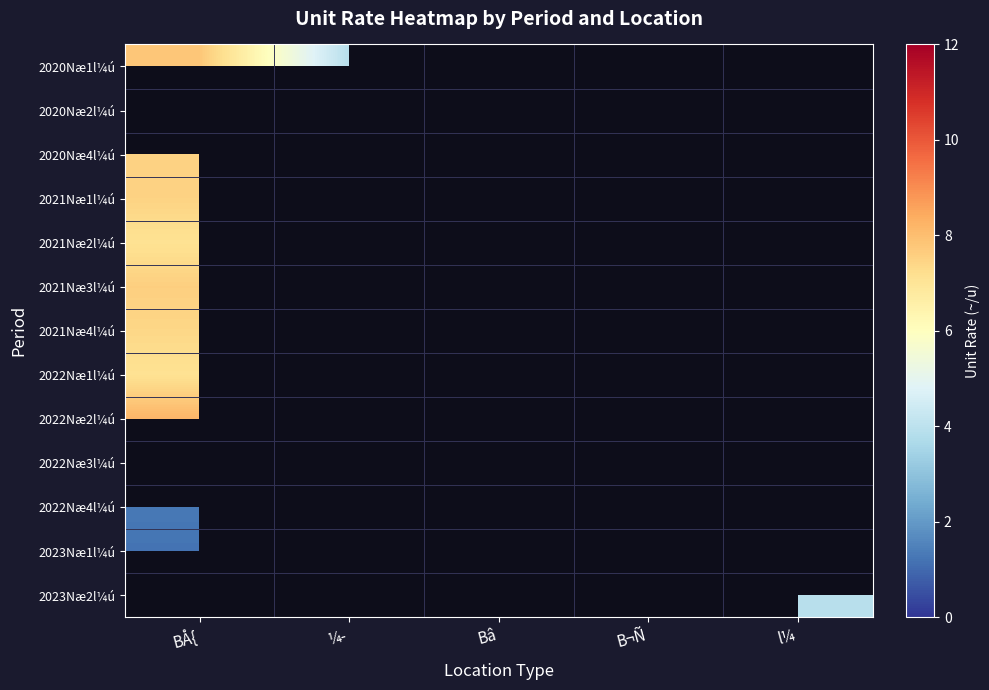

Rank the categories by 2020Næ2l¼ú value from lowest to highest.

BÅ{, ¼­, Bâ, B¬Ñ, l¼